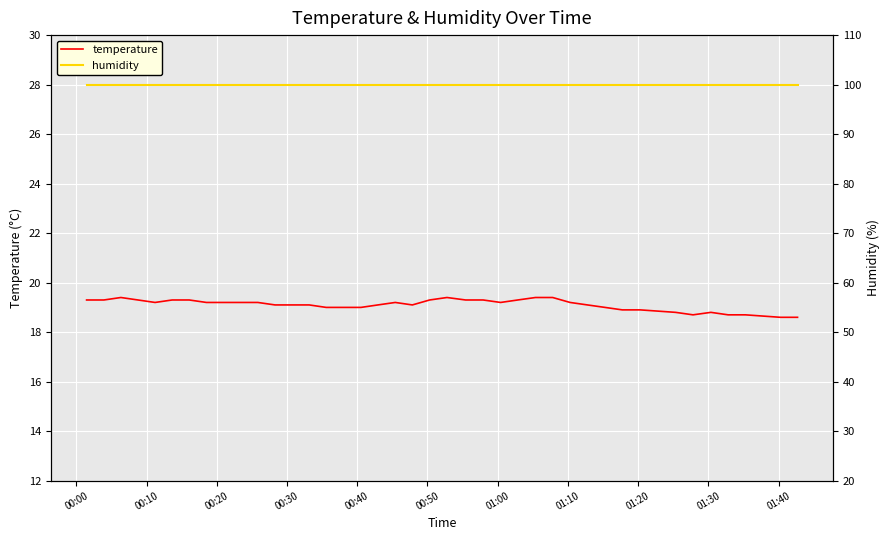

True or false: temperature and humidity intersect in this chart.

False